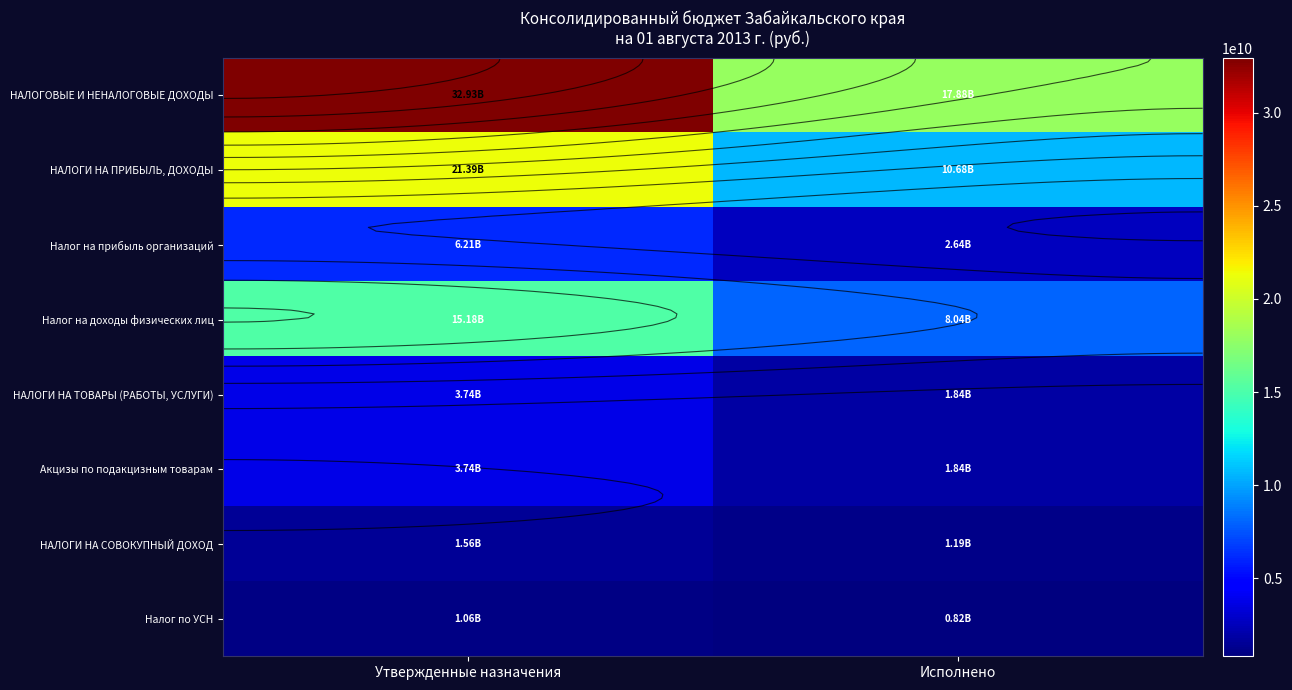

At which label does НАЛОГИ НА ТОВАРЫ (РАБОТЫ, УСЛУГИ) reach its peak?

Утвержденные назначения